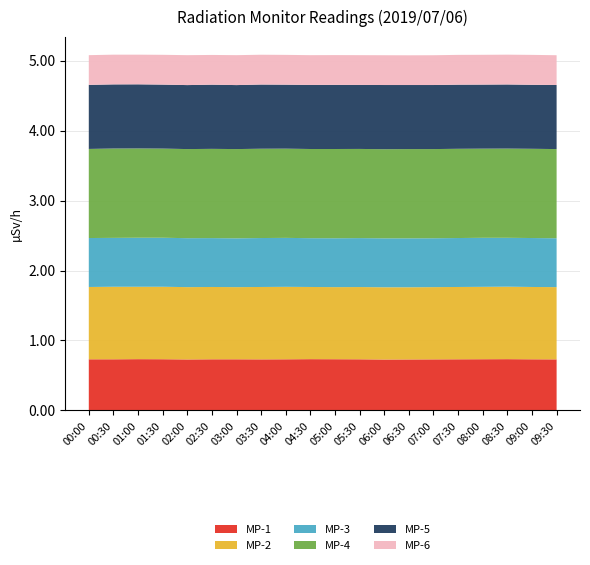

Reading right to left, list all the values displayed in this chart.

MP-1: 09:30=0.7	09:00=0.7	08:30=0.7	08:00=0.7	07:30=0.7	07:00=0.7	06:30=0.7	06:00=0.7	05:30=0.7	05:00=0.7	04:30=0.7	04:00=0.7	03:30=0.7	03:00=0.7	02:30=0.7	02:00=0.7	01:30=0.7	01:00=0.7	00:30=0.7	00:00=0.7
MP-2: 09:30=1.0	09:00=1.0	08:30=1.0	08:00=1.0	07:30=1.0	07:00=1.0	06:30=1.0	06:00=1.0	05:30=1.0	05:00=1.0	04:30=1.0	04:00=1.0	03:30=1.0	03:00=1.0	02:30=1.0	02:00=1.0	01:30=1.0	01:00=1.0	00:30=1.0	00:00=1.0
MP-3: 09:30=0.7	09:00=0.7	08:30=0.7	08:00=0.7	07:30=0.7	07:00=0.7	06:30=0.7	06:00=0.7	05:30=0.7	05:00=0.7	04:30=0.7	04:00=0.7	03:30=0.7	03:00=0.7	02:30=0.7	02:00=0.7	01:30=0.7	01:00=0.7	00:30=0.7	00:00=0.7
MP-4: 09:30=1.3	09:00=1.3	08:30=1.3	08:00=1.3	07:30=1.3	07:00=1.3	06:30=1.3	06:00=1.3	05:30=1.3	05:00=1.3	04:30=1.3	04:00=1.3	03:30=1.3	03:00=1.3	02:30=1.3	02:00=1.3	01:30=1.3	01:00=1.3	00:30=1.3	00:00=1.3
MP-5: 09:30=0.9	09:00=0.9	08:30=0.9	08:00=0.9	07:30=0.9	07:00=0.9	06:30=0.9	06:00=0.9	05:30=0.9	05:00=0.9	04:30=0.9	04:00=0.9	03:30=0.9	03:00=0.9	02:30=0.9	02:00=0.9	01:30=0.9	01:00=0.9	00:30=0.9	00:00=0.9
MP-6: 09:30=0.4	09:00=0.4	08:30=0.4	08:00=0.4	07:30=0.4	07:00=0.4	06:30=0.4	06:00=0.4	05:30=0.4	05:00=0.4	04:30=0.4	04:00=0.4	03:30=0.4	03:00=0.4	02:30=0.4	02:00=0.4	01:30=0.4	01:00=0.4	00:30=0.4	00:00=0.4